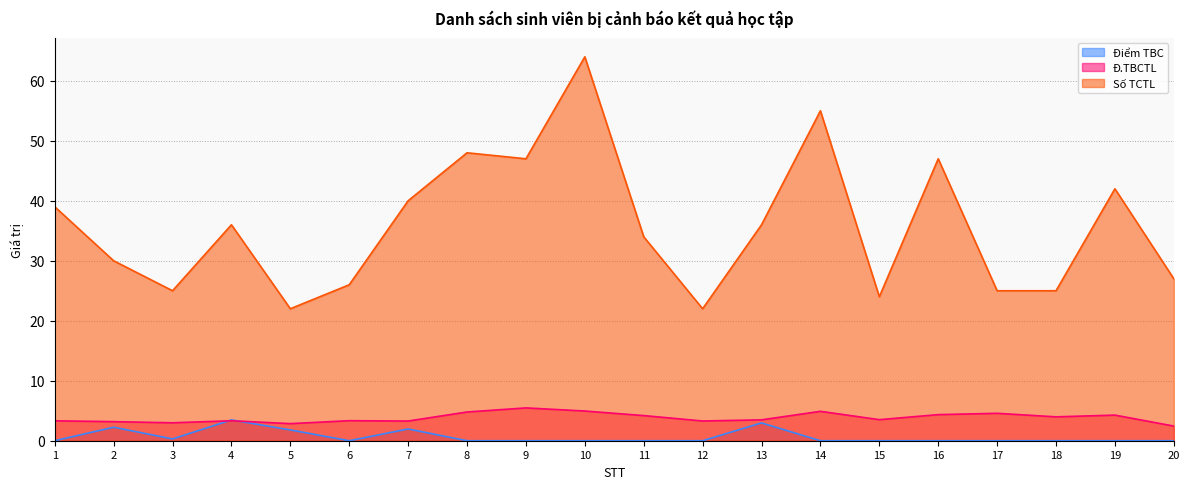

What is the difference between the highest and lowest values at 1?

39.0